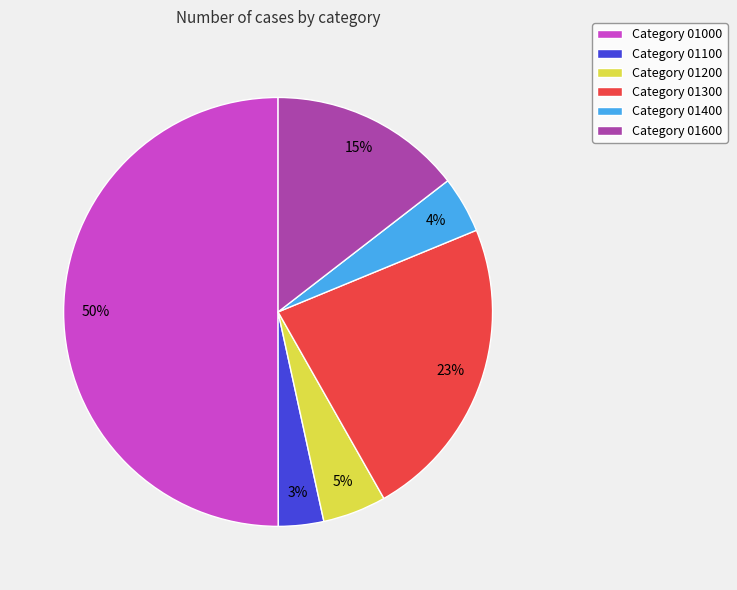

The Category 01000 slice represents 36% of the pie. True or false?

False